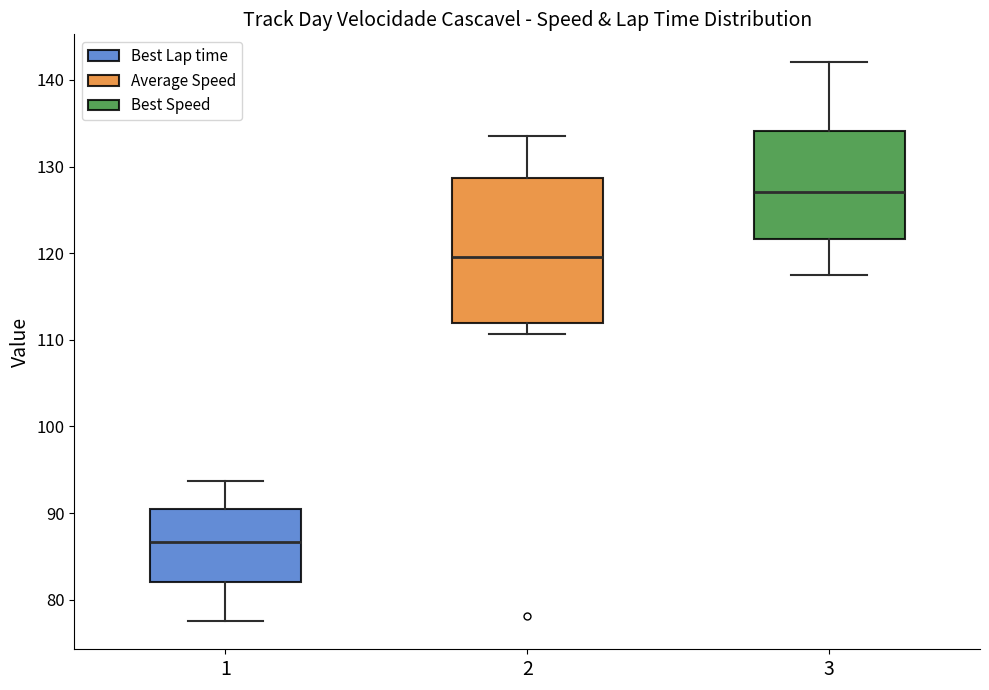

Where does the lower whisker of the box at x = 2 end on the y-axis? The values are not printed on the chart, so give them approximately, as read against the axis.

111